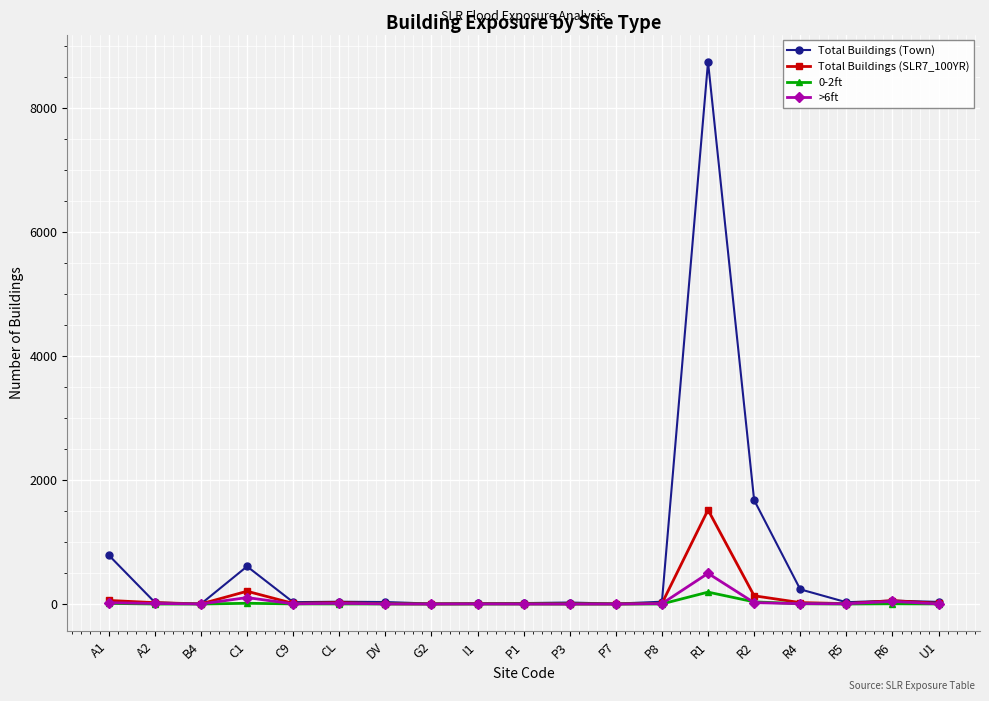

Which series has the widest spread of values?

Total Buildings (Town)